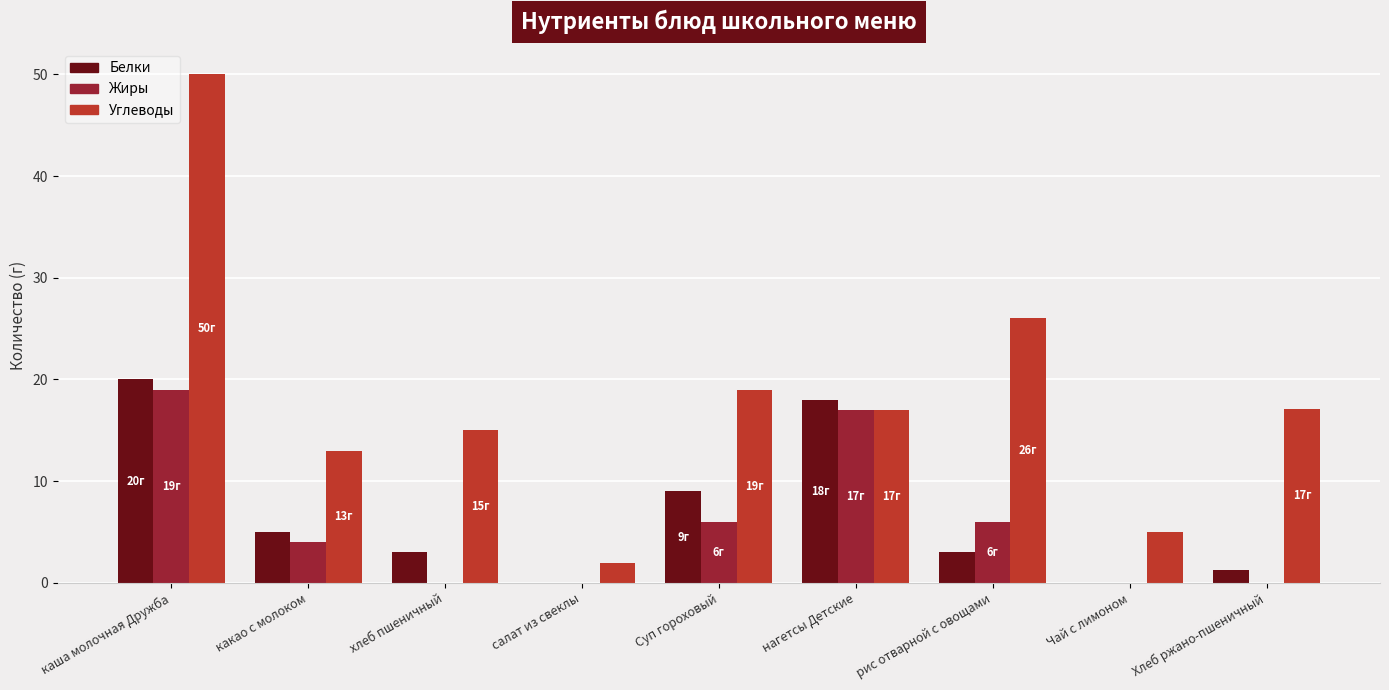

What is the difference between the Жиры values at Суп гороховый and салат из свеклы?

6.0